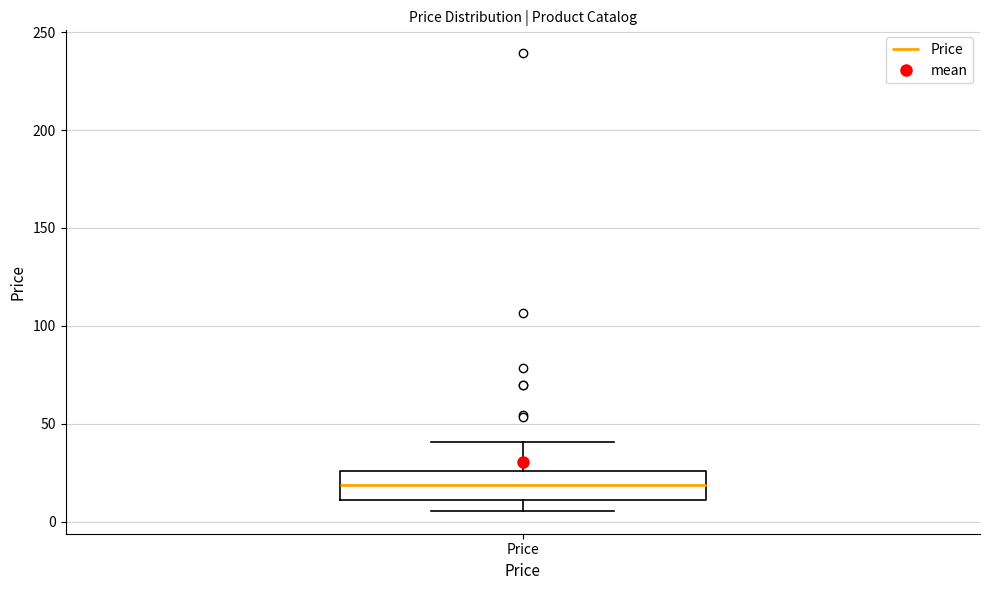

Where does the lower whisker of the box for Price end on the y-axis? The values are not printed on the chart, so give them approximately, as read against the axis.

5